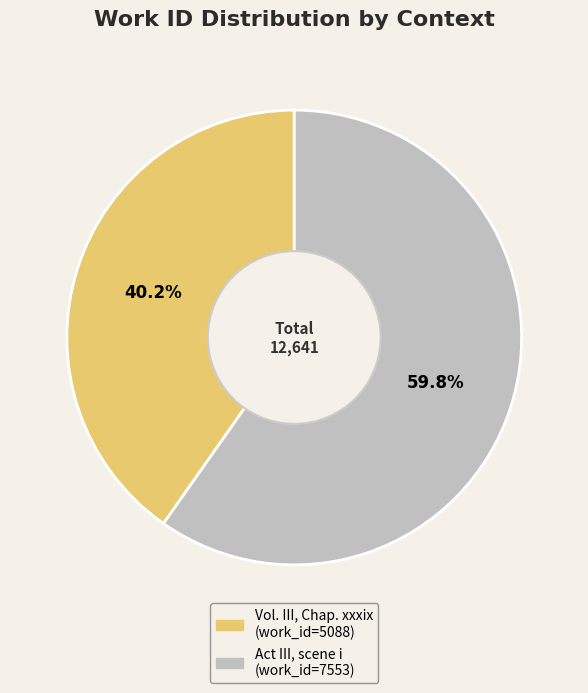

To the nearest percent, what is the average slice percentage?

50%